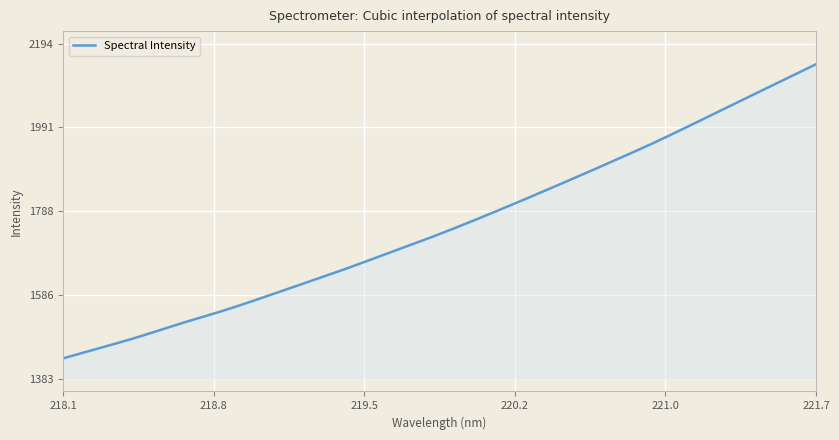

What is the minimum value shown in the chart?

1433.2